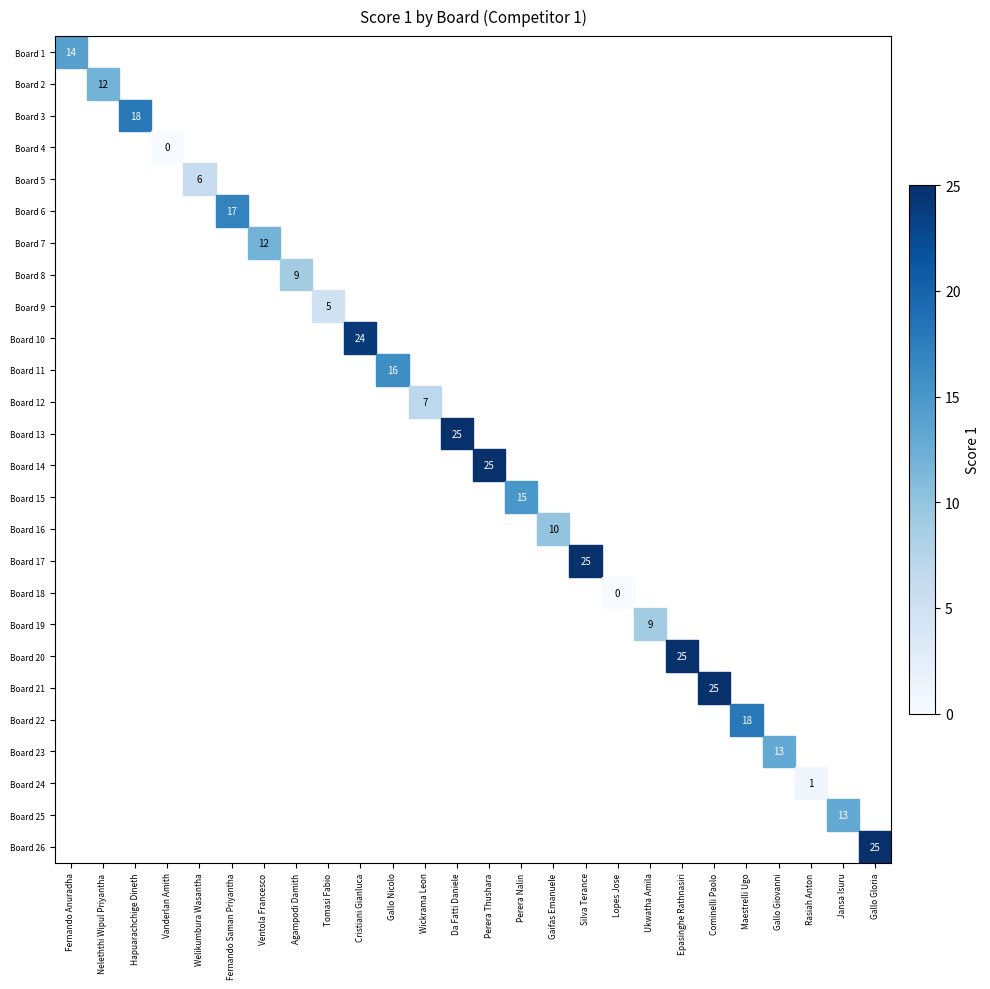

Which has a higher value, Gaifas Emanuele or Perera Nalin?

Perera Nalin